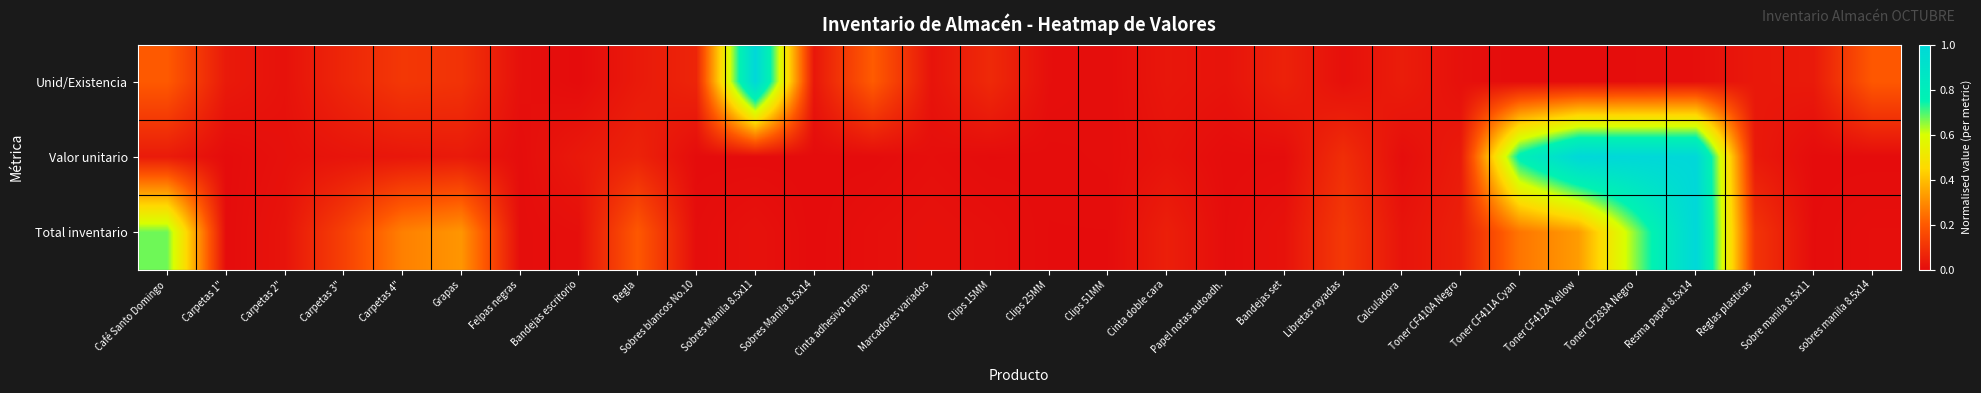

Reading right to left, transcribe all the data shown in this chart.

Unid/Existencia: sobres manila 8.5x14=0.2	Sobre manila 8.5x11=0.0	Reglas plasticas=0.0	Resma papel 8.5x14=0.0	Toner CF283A Negro=0.0	Toner CF412A Yellow=0.0	Toner CF411A Cyan=0.0	Toner CF410A Negro=0.0	Calculadora=0.0	Libretas rayadas=0.0	Bandejas set=0.1	Papel notas autoadh.=0.0	Cinta doble cara=0.0	Clips 51MM=0.0	Clips 25MM=0.0	Clips 15MM=0.1	Marcadores variados=0.0	Cinta adhesiva transp.=0.2	Sobres Manila 8.5x14=0.0	Sobres Manila 8.5x11=1.0	Sobres blancos No.10=0.1	Regla=0.0	Bandejas escritorio=0.0	Felpas negras=0.0	Grapas=0.1	Carpetas 4"=0.1	Carpetas 3"=0.1	Carpetas 2"=0.0	Carpetas 1"=0.0	Café Santo Domingo=0.2
Valor unitario: sobres manila 8.5x14=0.0	Sobre manila 8.5x11=0.0	Reglas plasticas=0.0	Resma papel 8.5x14=1.0	Toner CF283A Negro=1.0	Toner CF412A Yellow=1.0	Toner CF411A Cyan=0.8	Toner CF410A Negro=0.0	Calculadora=0.0	Libretas rayadas=0.1	Bandejas set=0.0	Papel notas autoadh.=0.0	Cinta doble cara=0.0	Clips 51MM=0.0	Clips 25MM=0.0	Clips 15MM=0.0	Marcadores variados=0.0	Cinta adhesiva transp.=0.0	Sobres Manila 8.5x14=0.0	Sobres Manila 8.5x11=0.0	Sobres blancos No.10=0.0	Regla=0.1	Bandejas escritorio=0.0	Felpas negras=0.0	Grapas=0.0	Carpetas 4"=0.0	Carpetas 3"=0.0	Carpetas 2"=0.0	Carpetas 1"=0.0	Café Santo Domingo=0.0
Total inventario: sobres manila 8.5x14=0.0	Sobre manila 8.5x11=0.0	Reglas plasticas=0.1	Resma papel 8.5x14=1.0	Toner CF283A Negro=0.7	Toner CF412A Yellow=0.3	Toner CF411A Cyan=0.3	Toner CF410A Negro=0.1	Calculadora=0.0	Libretas rayadas=0.1	Bandejas set=0.0	Papel notas autoadh.=0.0	Cinta doble cara=0.0	Clips 51MM=0.0	Clips 25MM=0.0	Clips 15MM=0.0	Marcadores variados=0.0	Cinta adhesiva transp.=0.0	Sobres Manila 8.5x14=0.0	Sobres Manila 8.5x11=0.0	Sobres blancos No.10=0.0	Regla=0.2	Bandejas escritorio=0.0	Felpas negras=0.0	Grapas=0.3	Carpetas 4"=0.3	Carpetas 3"=0.1	Carpetas 2"=0.0	Carpetas 1"=0.0	Café Santo Domingo=0.7